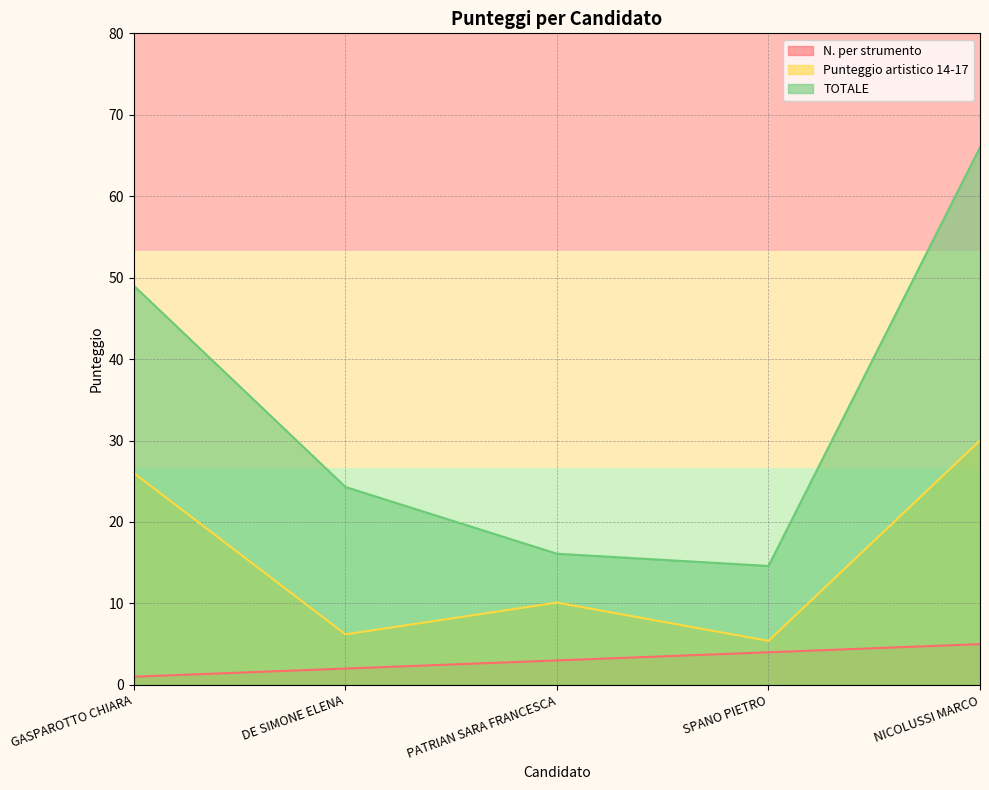

What is the difference between the second highest and minimum values in the N. per strumento series?

3.0